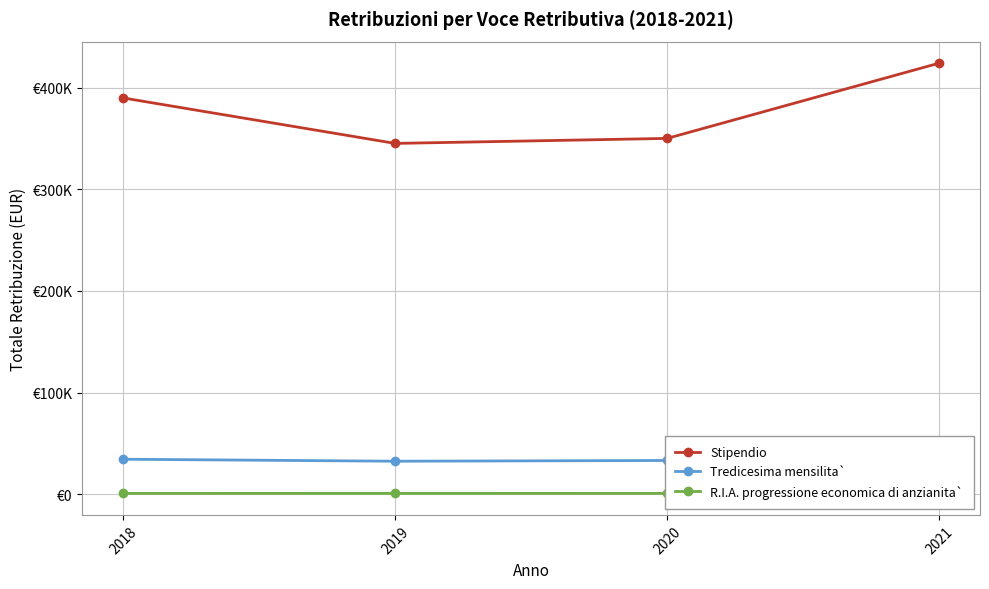

What is the difference between the highest and lowest values at 2020?

349536